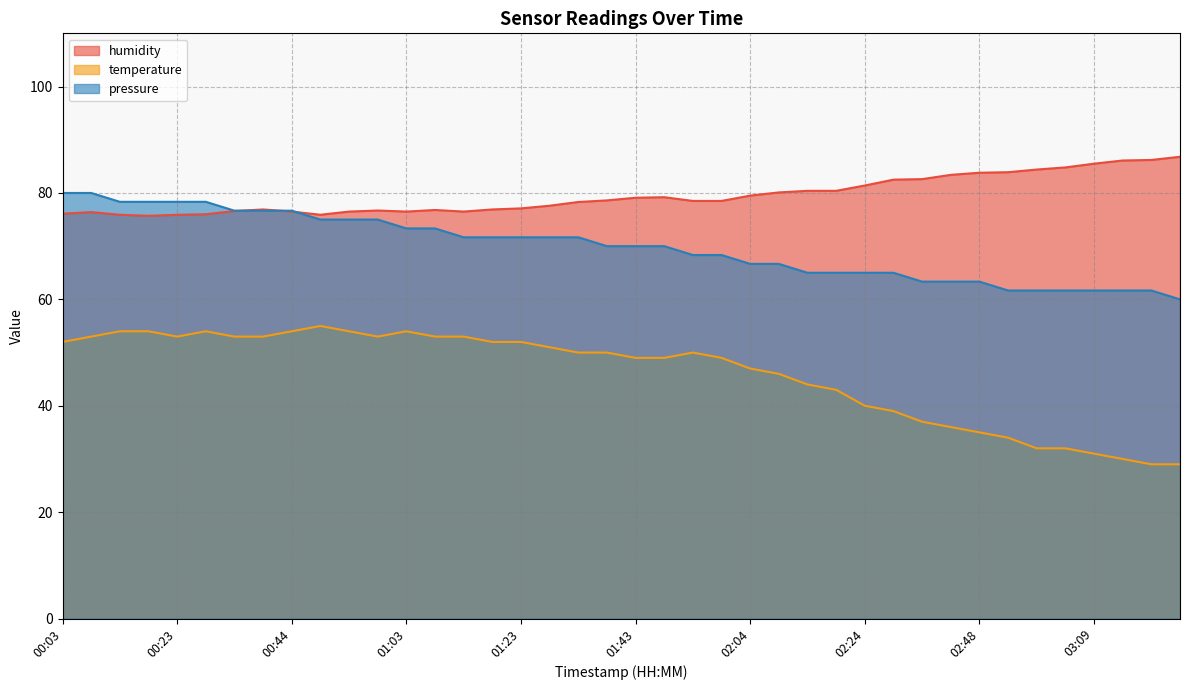

Which category has the lowest value across all series?

03:19